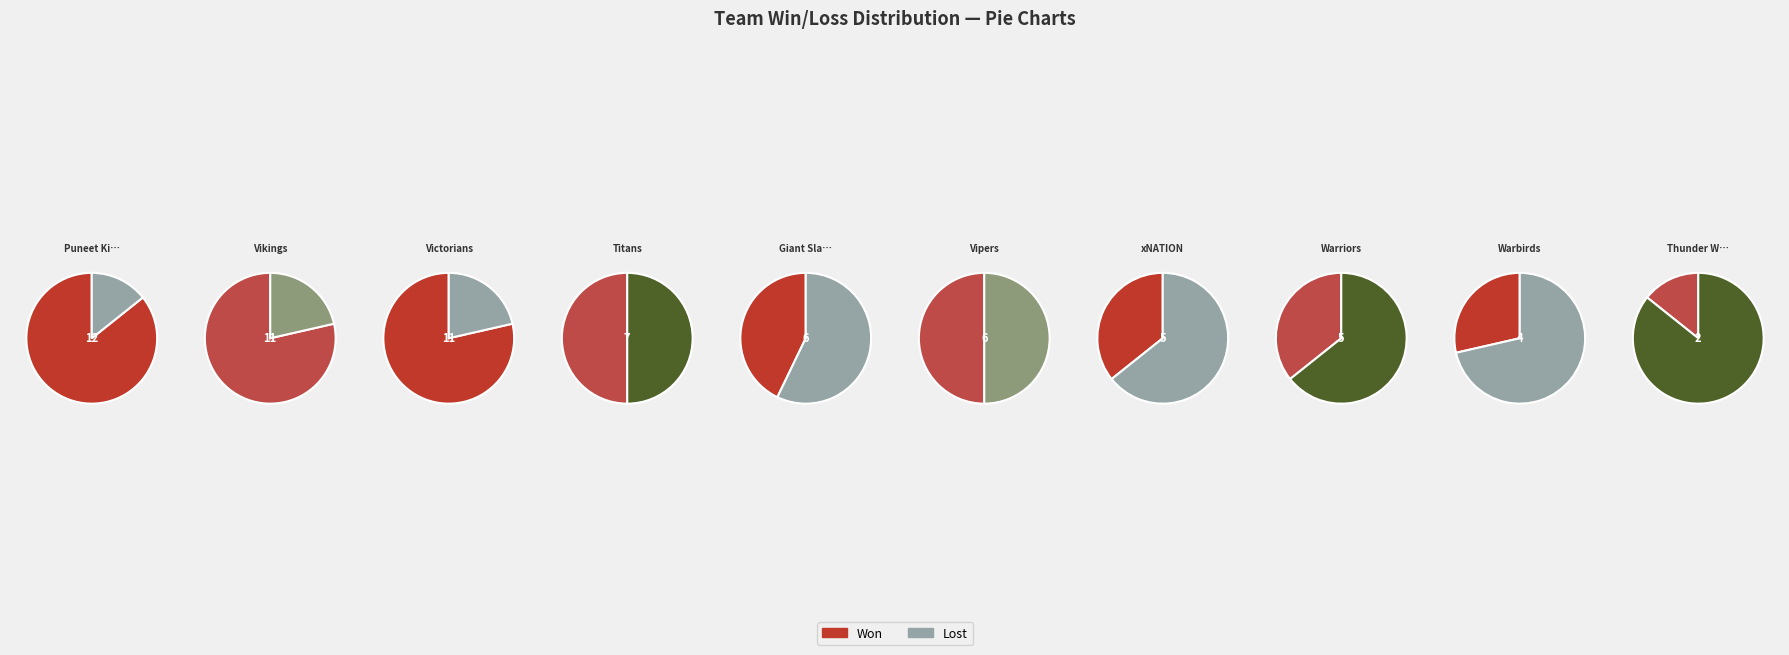

Combined, do Warriors and Vipers account for over 50%?

No